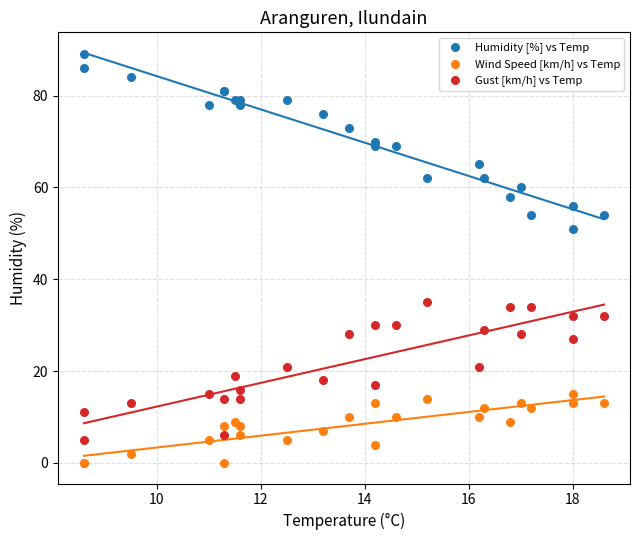

Which series has the widest spread of Y values?

Humidity [%] vs Temp